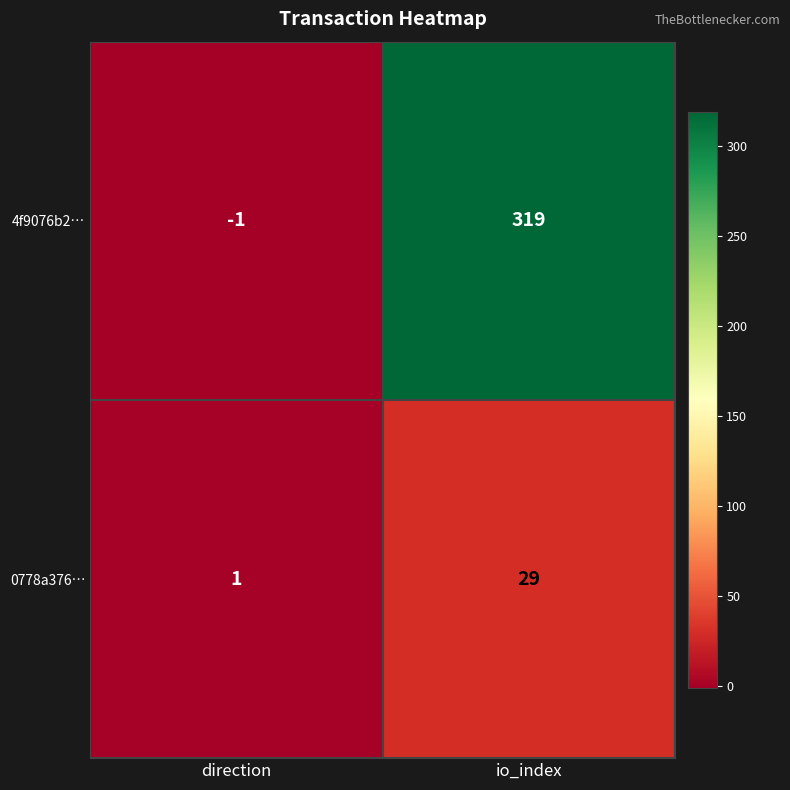

True or false: 4f9076b2… has a value of -1 at direction.

True